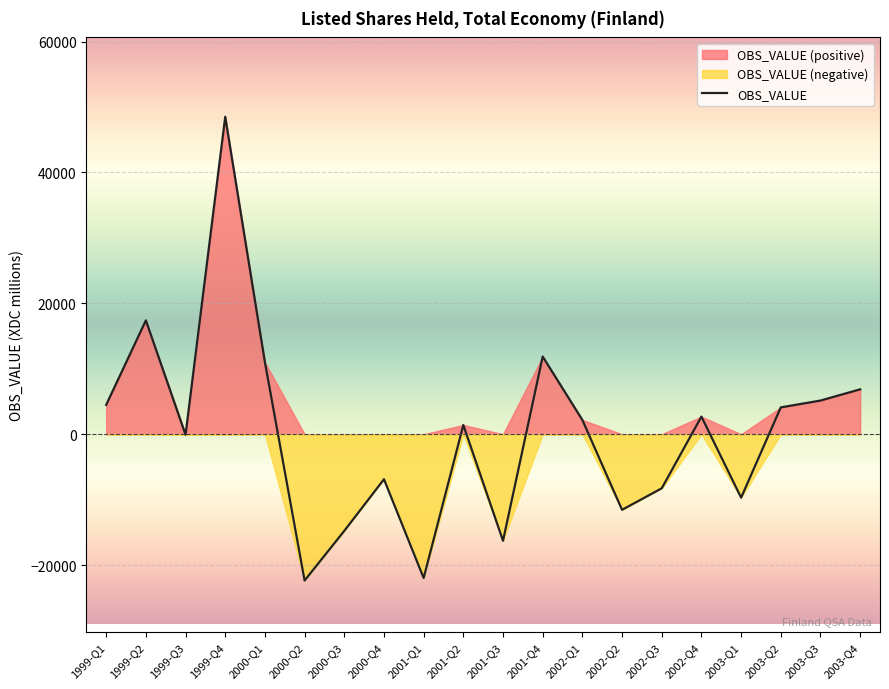

At which label does the data first exceed 2176?

1999-Q1